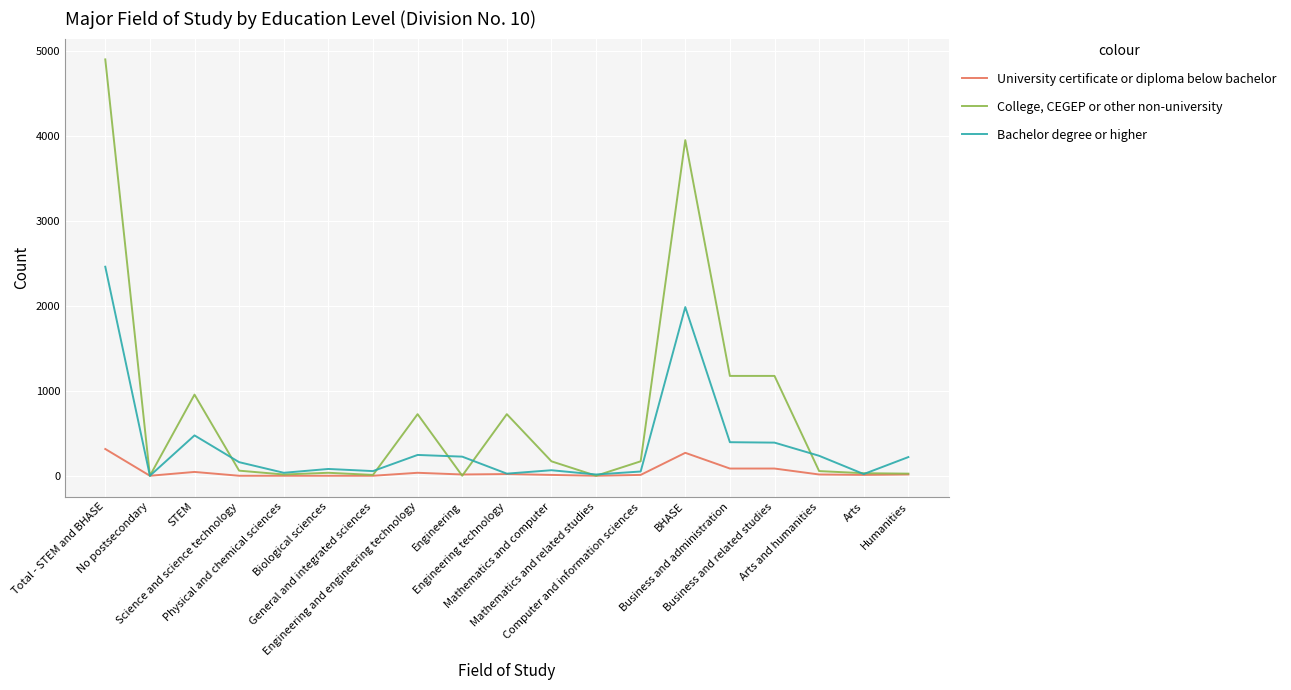

What is the maximum value for College, CEGEP or other non-university?

4900